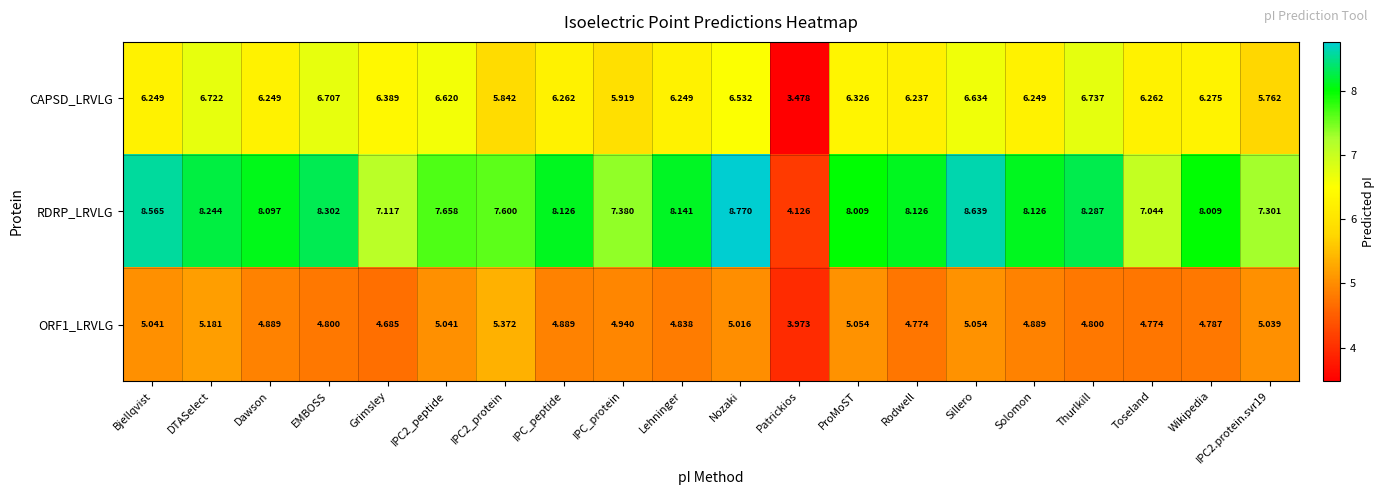

At which label does CAPSD_LRVLG reach its minimum?

Patrickios